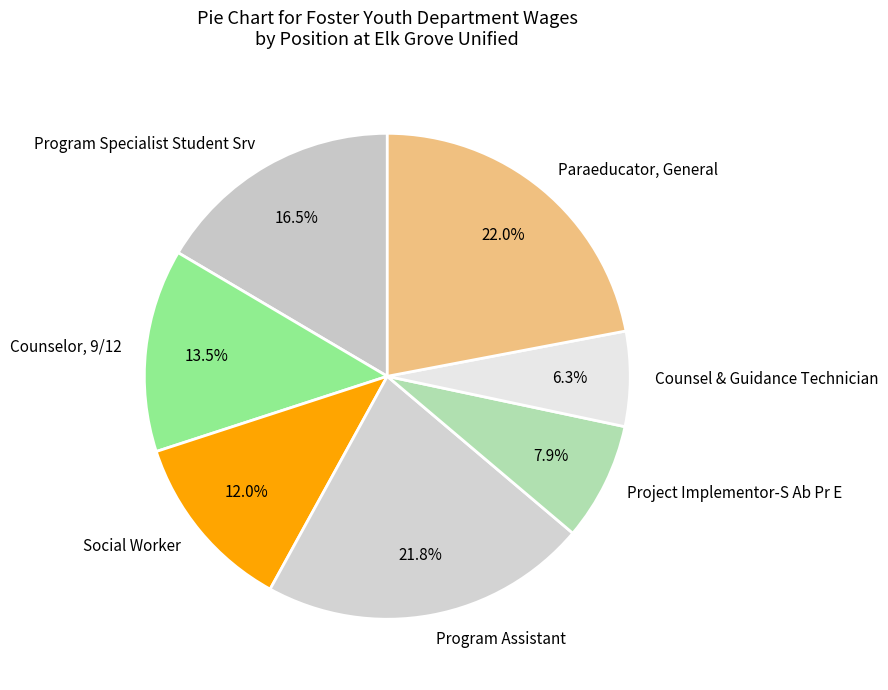

Rank the categories by value from lowest to highest.

Counsel & Guidance Technician, Project Implementor-S Ab Pr E, Social Worker, Counselor, 9/12, Program Specialist Student Srv, Program Assistant, Paraeducator, General